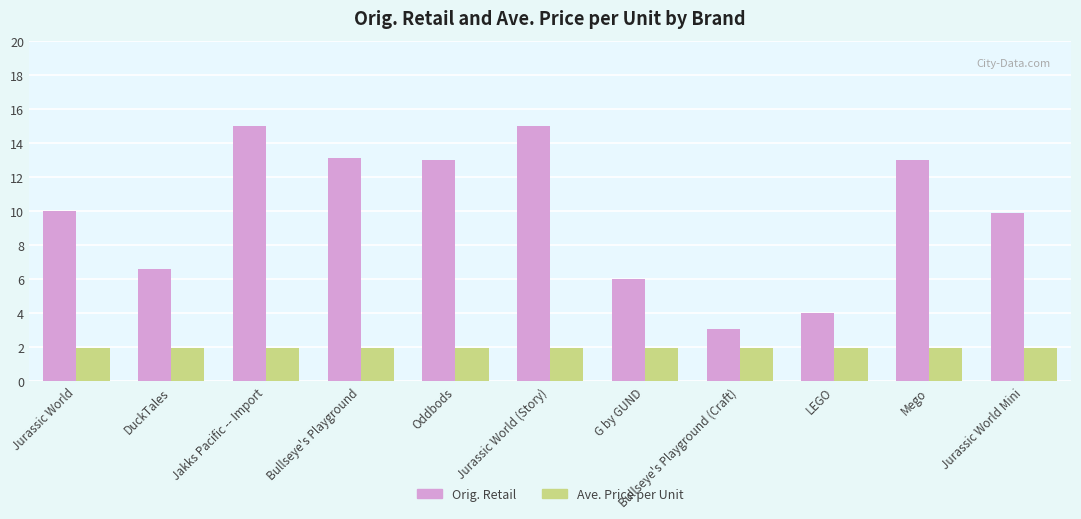

The Orig. Retail series shows 4.3 at Mego. True or false?

False